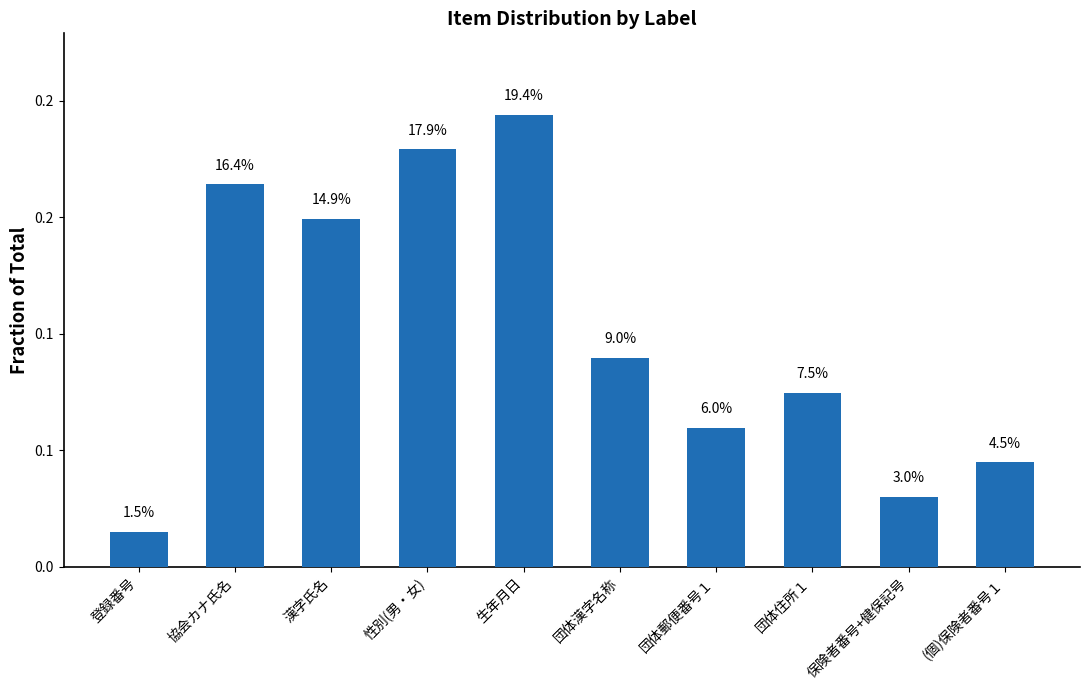

What is the average value?

0.1